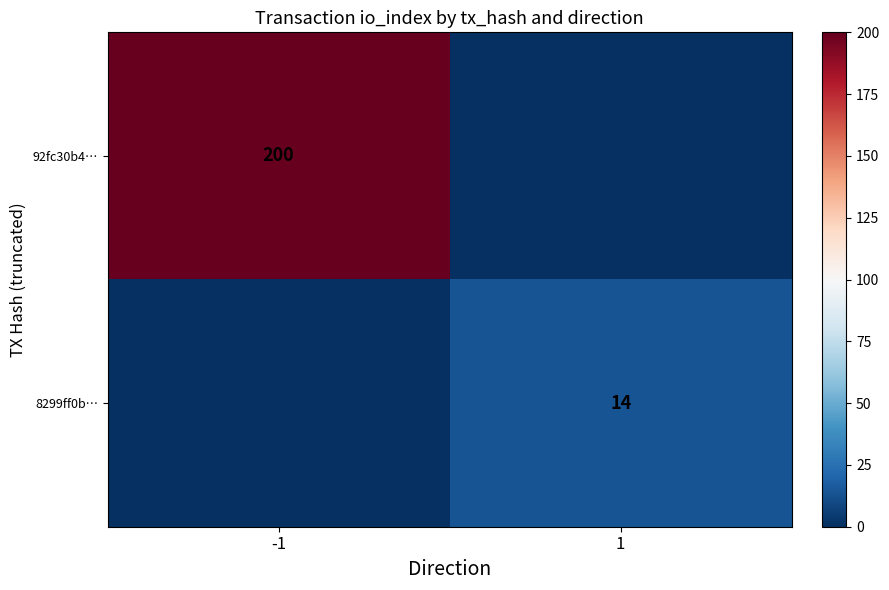

Is the value of 8299ff0b… at 1 greater than the value of 92fc30b4… at -1?

No